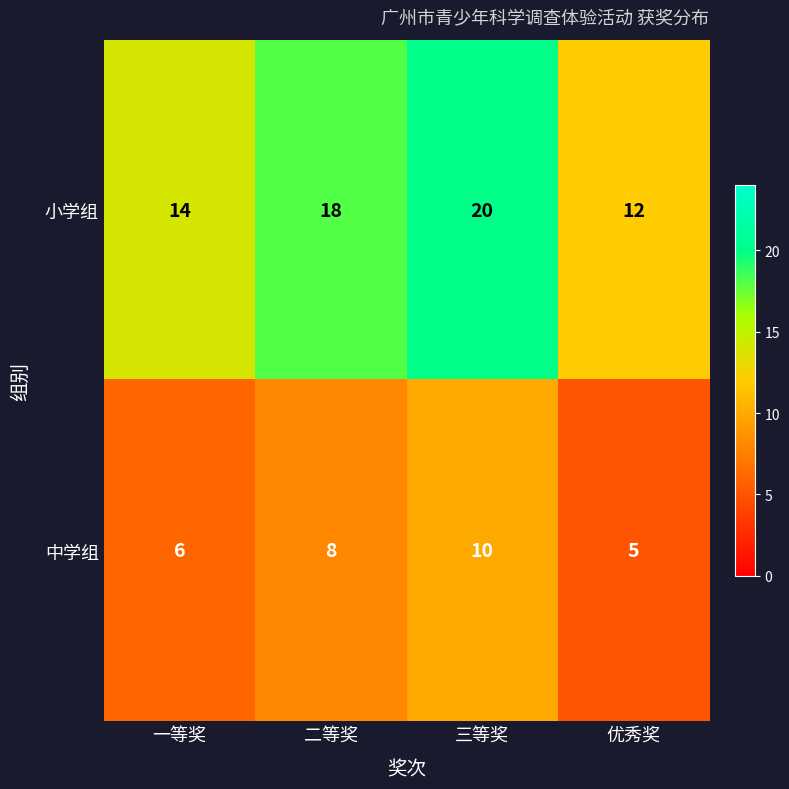

What is the spread (max minus min) of values at 一等奖?

8